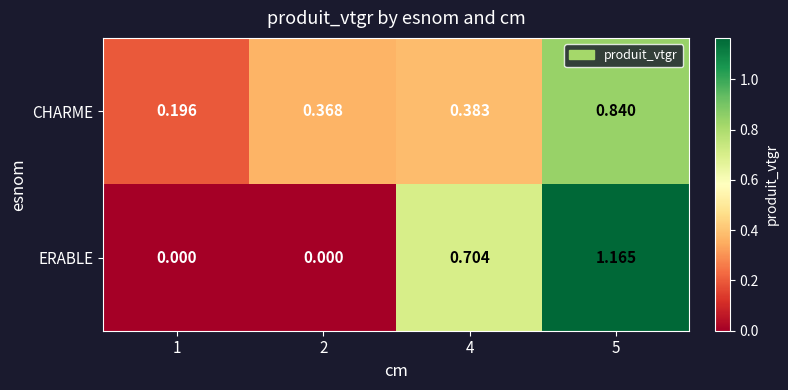

What is the spread (max minus min) of values at 5?

0.3